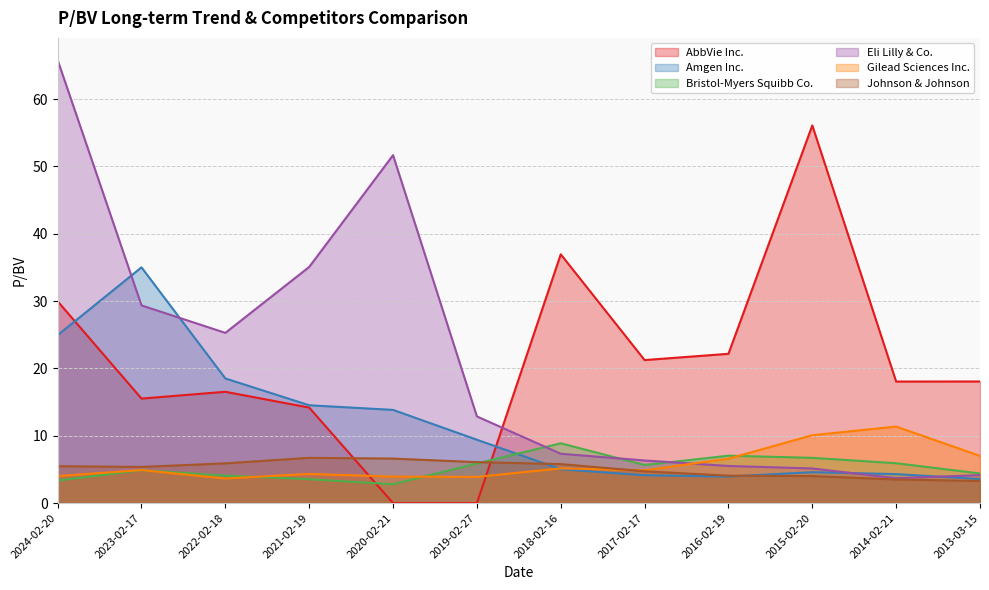

What position from the left is 2017-02-17?

8